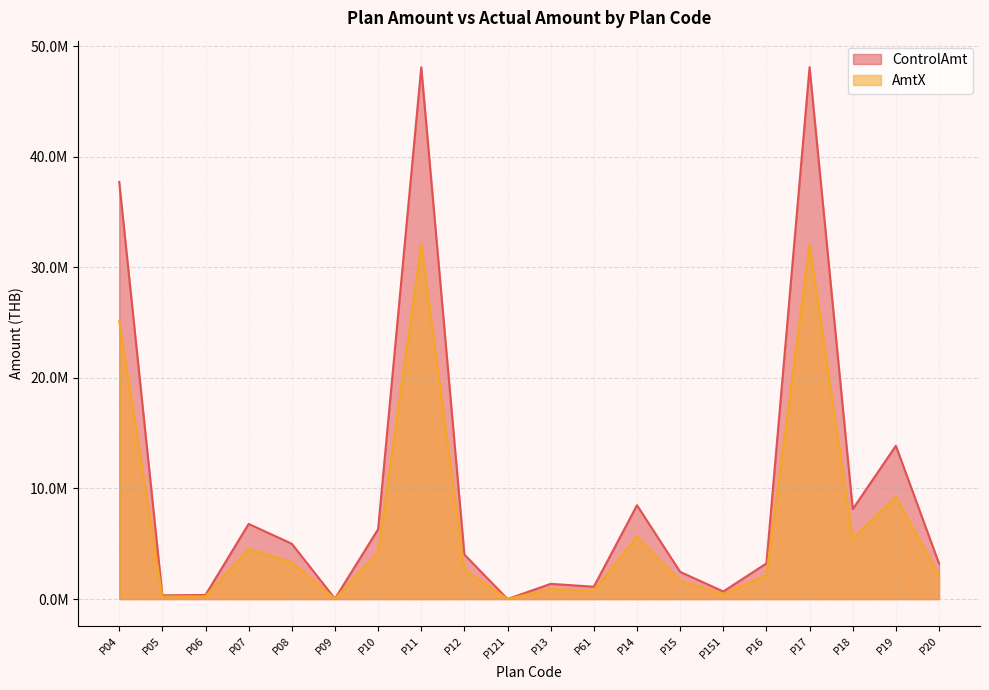

The AmtX series shows 3332686.7 at P08. True or false?

True